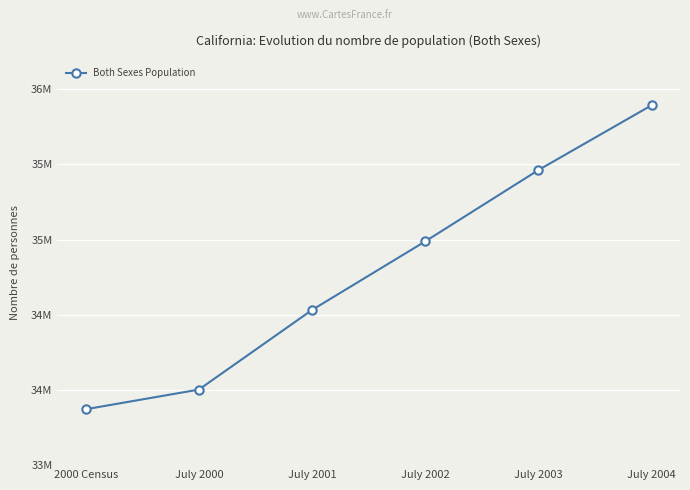

What is the sum of all values?

208751050